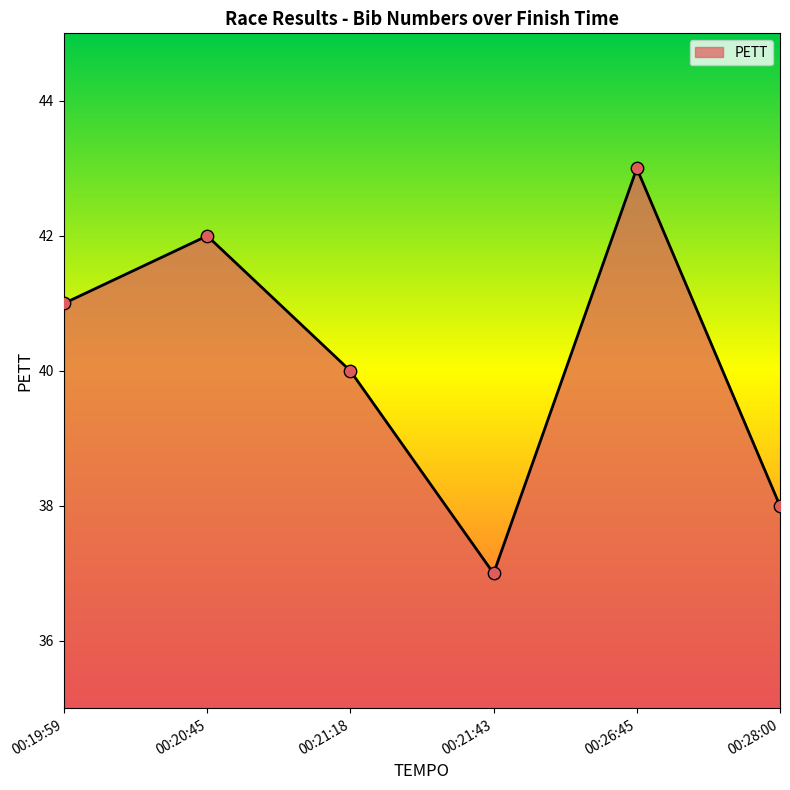

What is the ratio of the value at 00:21:18 to the value at 00:26:45?

0.9